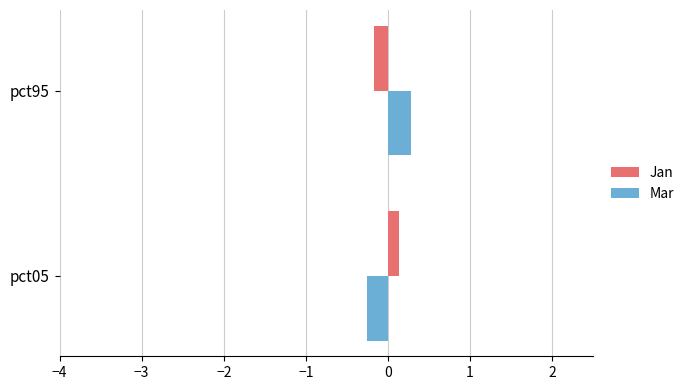

The Mar series shows 0.3 at pct95. True or false?

True